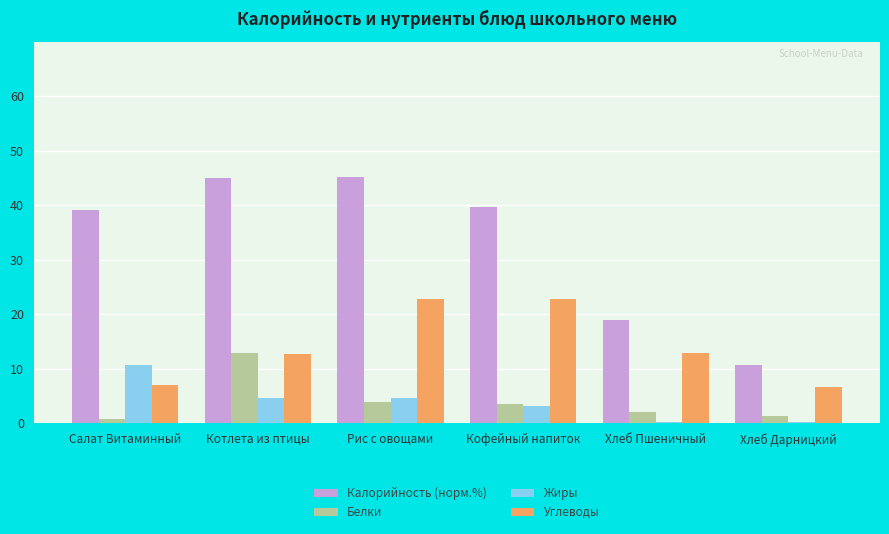

At which label does Белки reach its peak?

Котлета из птицы